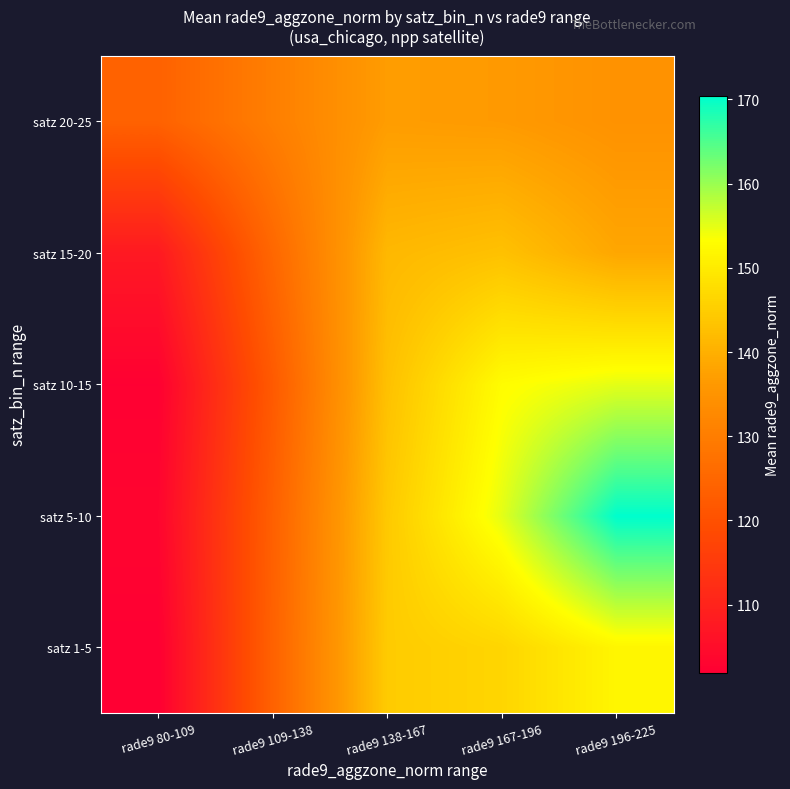

Reading right to left, extract all data points from this chart.

satz 1-5: rade9 196-225=151.8	rade9 167-196=146.3	rade9 138-167=144.6	rade9 109-138=123.9	rade9 80-109=101.9
satz 5-10: rade9 196-225=170.4	rade9 167-196=155.0	rade9 138-167=144.2	rade9 109-138=123.5	rade9 80-109=103.2
satz 10-15: rade9 196-225=155.1	rade9 167-196=152.8	rade9 138-167=142.8	rade9 109-138=122.1	rade9 80-109=102.2
satz 15-20: rade9 196-225=138.5	rade9 167-196=142.9	rade9 138-167=141.4	rade9 109-138=125.1	rade9 80-109=107.7
satz 20-25: rade9 196-225=134.7	rade9 167-196=136.4	rade9 138-167=136.8	rade9 109-138=130.4	rade9 80-109=123.9